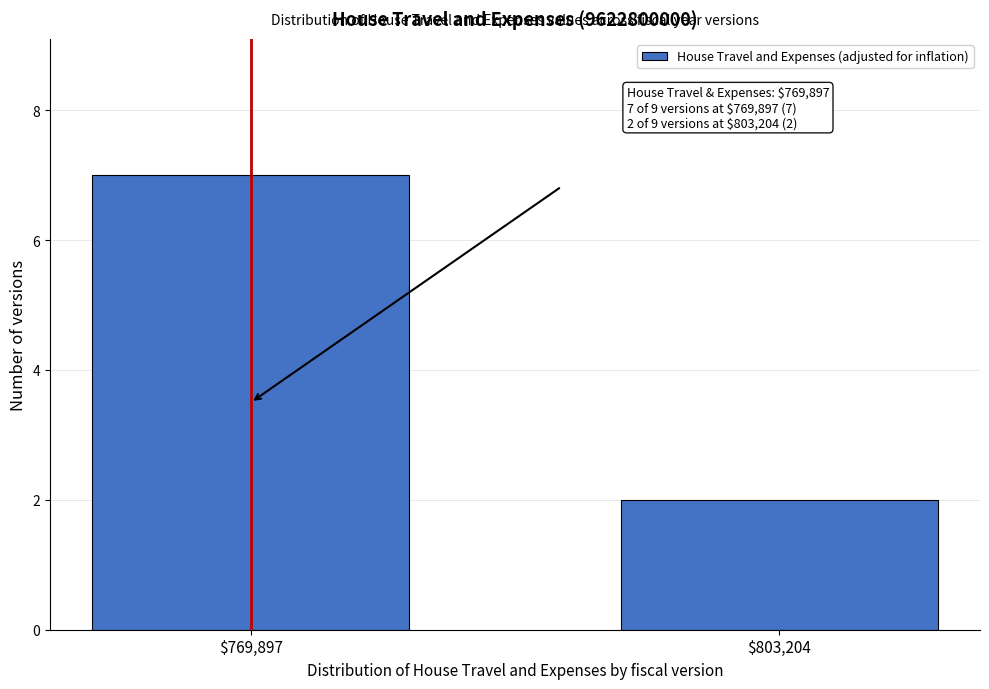

Reading right to left, transcribe all the data shown in this chart.

2	7